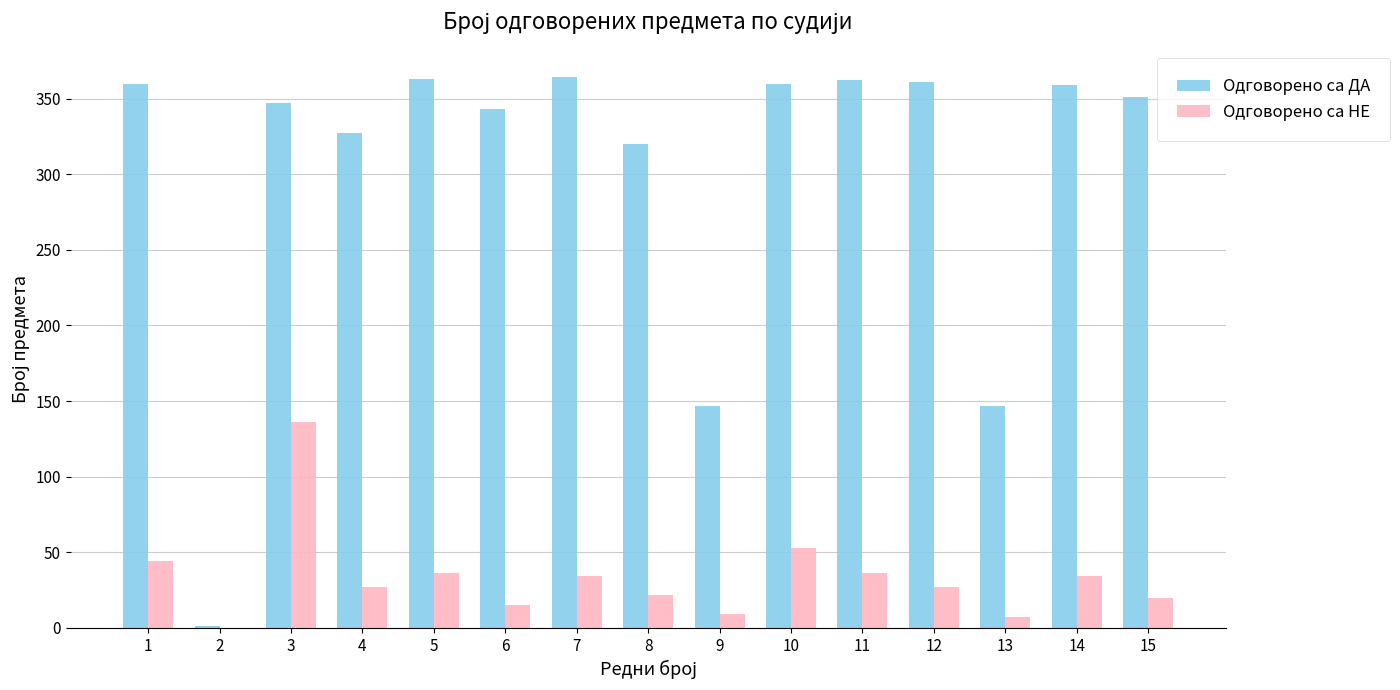

What is the highest value of the Одговорено са ДА series?

364